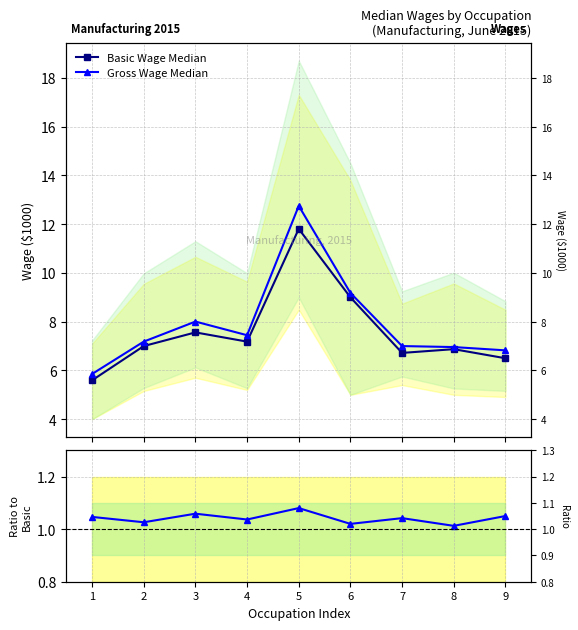

How many data points in Gross Wage Median are less than 7?

3